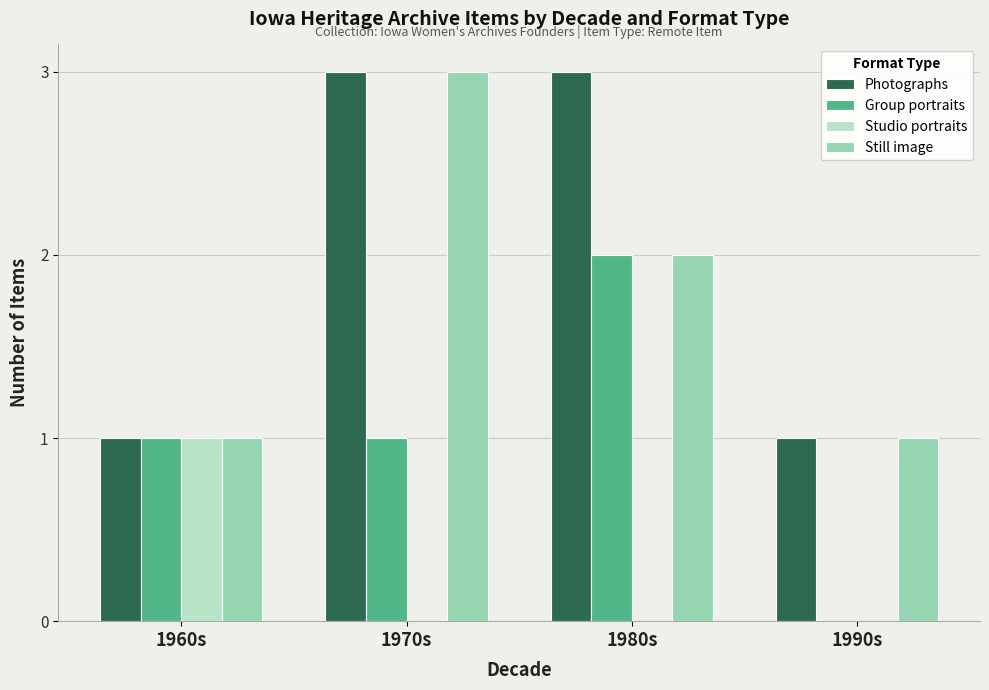

What are all the series names shown in the legend?

Photographs, Group portraits, Studio portraits, Still image